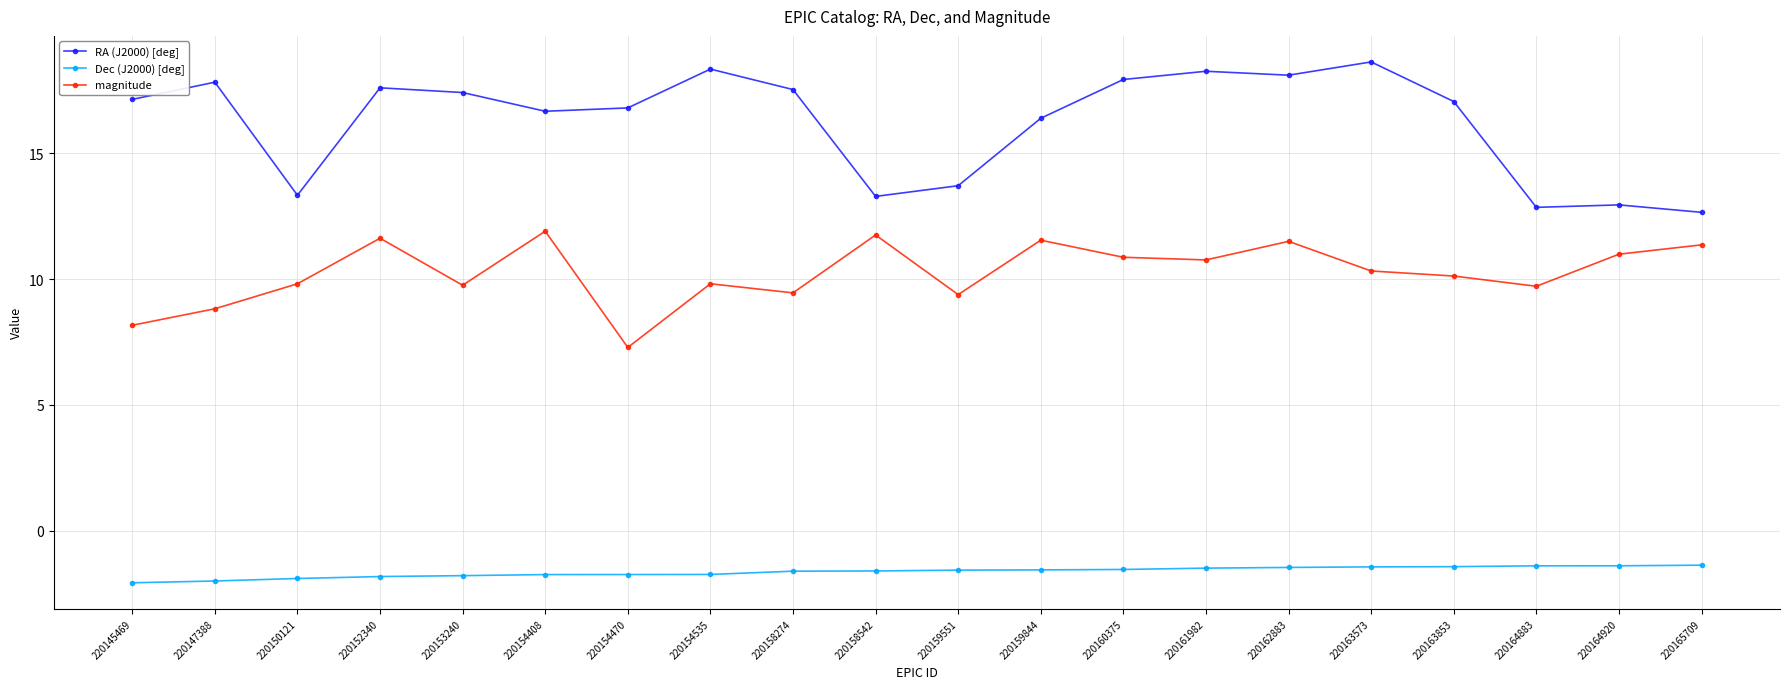

True or false: Dec (J2000) [deg] and RA (J2000) [deg] cross at least once.

False